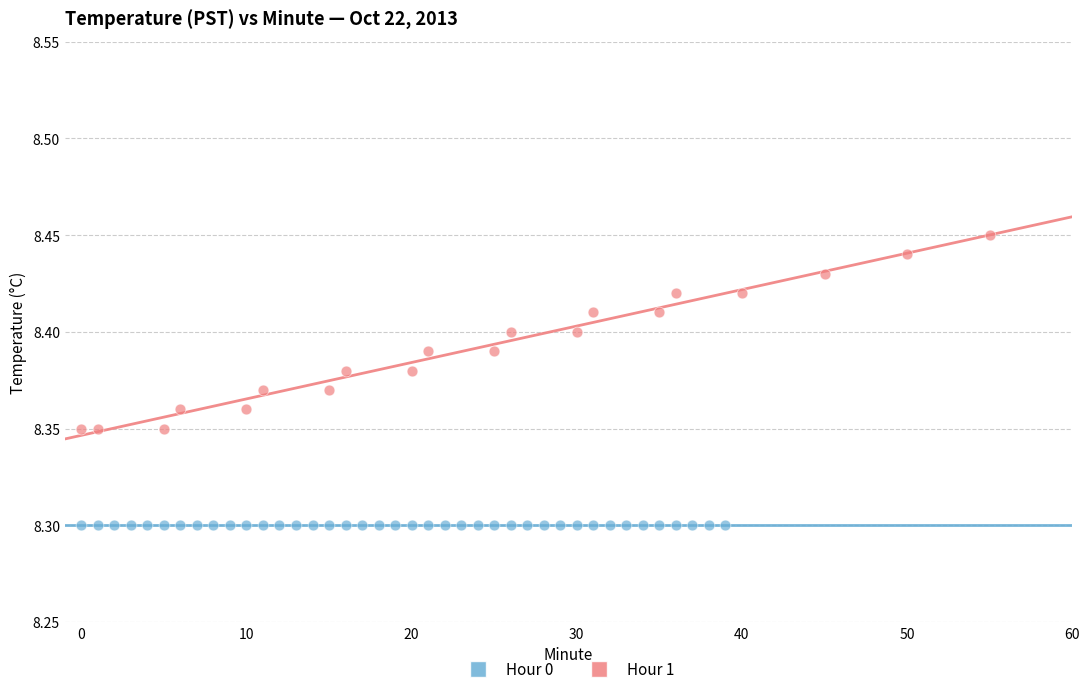

Which series reaches the maximum Y coordinate?

Hour 1